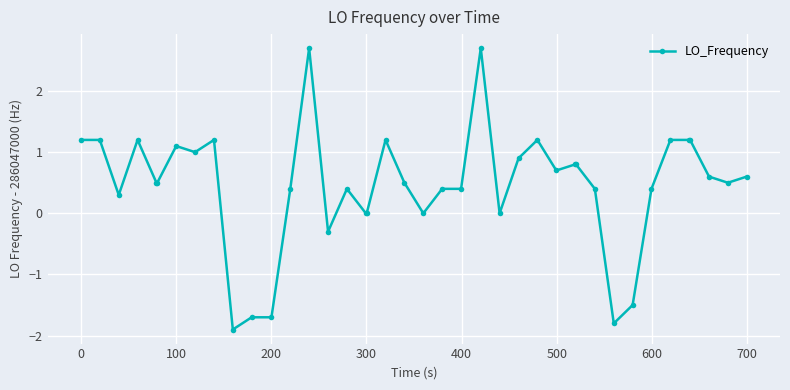

Count the number of categories in the chart.

40